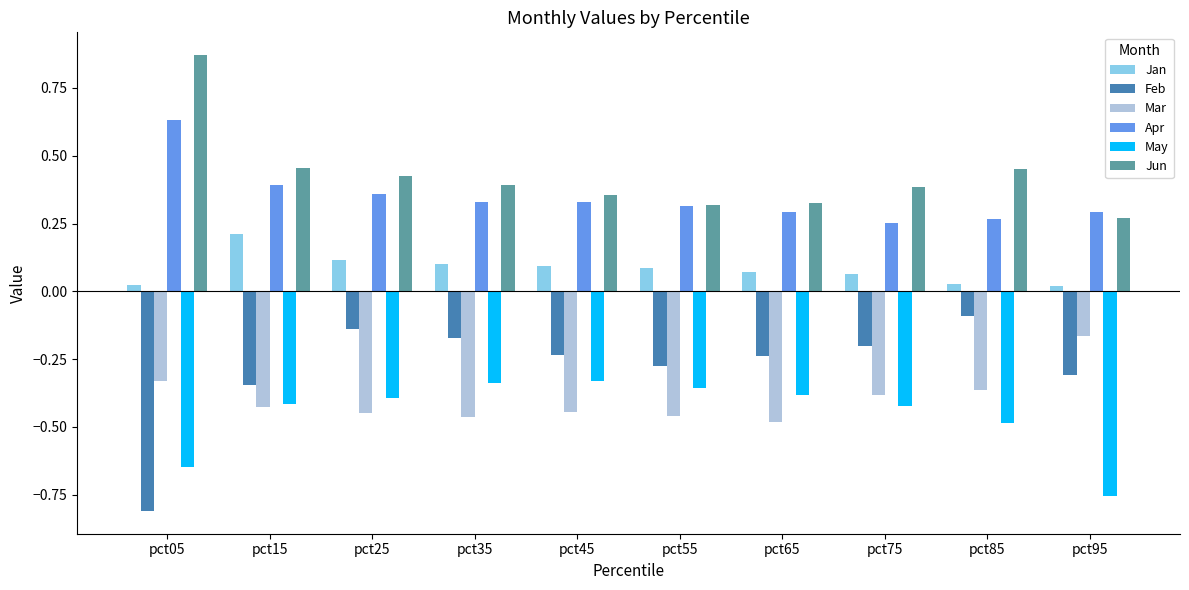

How many bars are there in total?

60